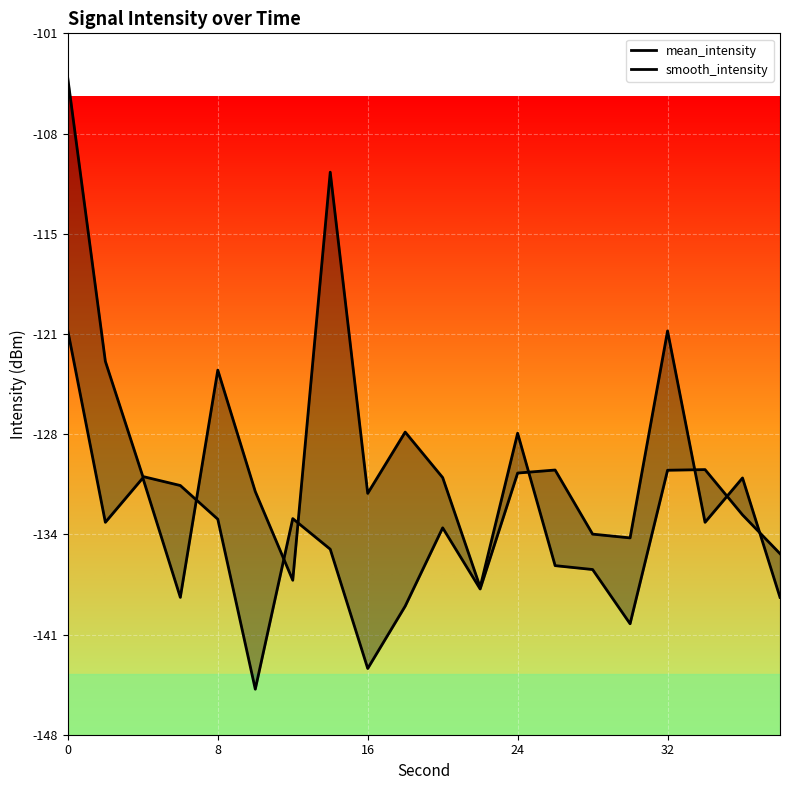

How many interior local peaks does the smooth_intensity series have?

5